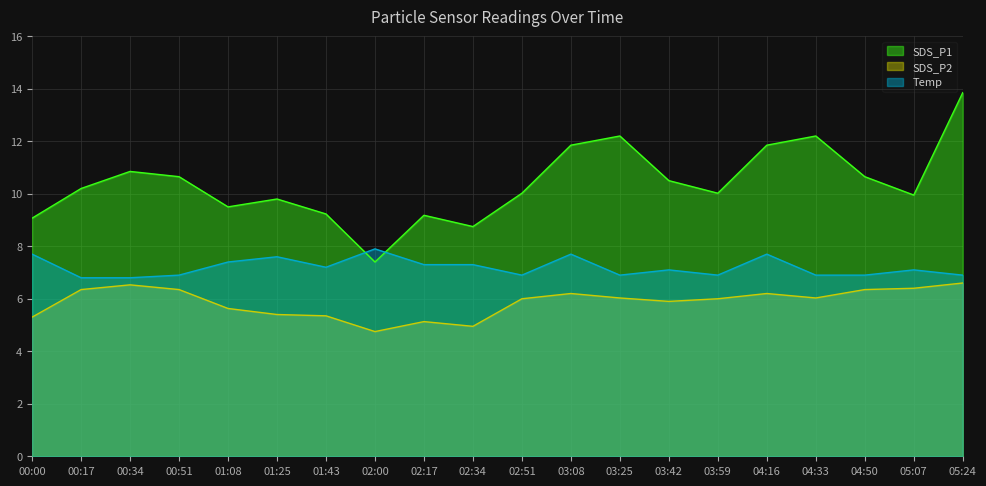

The value of SDS_P2 at 01:43 is 5.3. True or false?

True